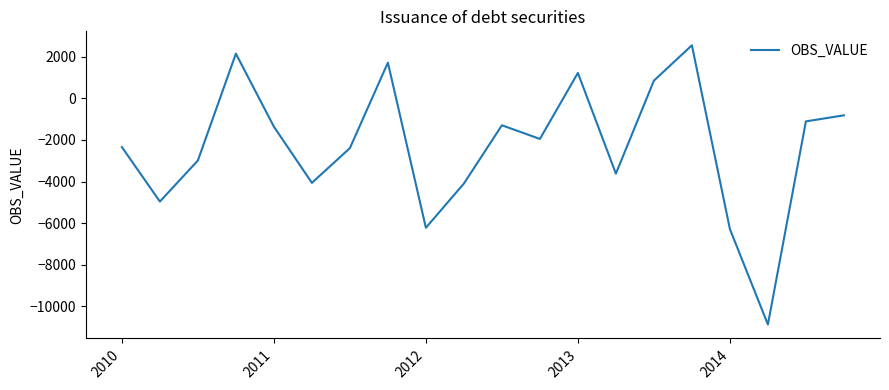

What is the minimum value shown in the chart?

-10873